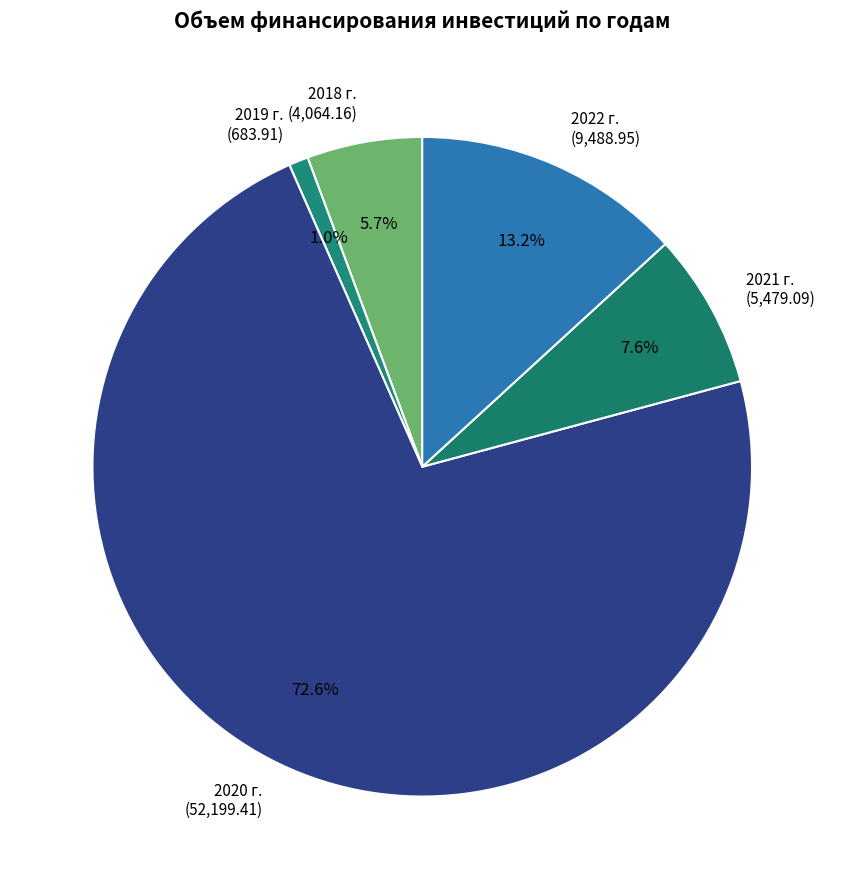

Which has a higher value, 2020 г. or 2019 г.?

2020 г.